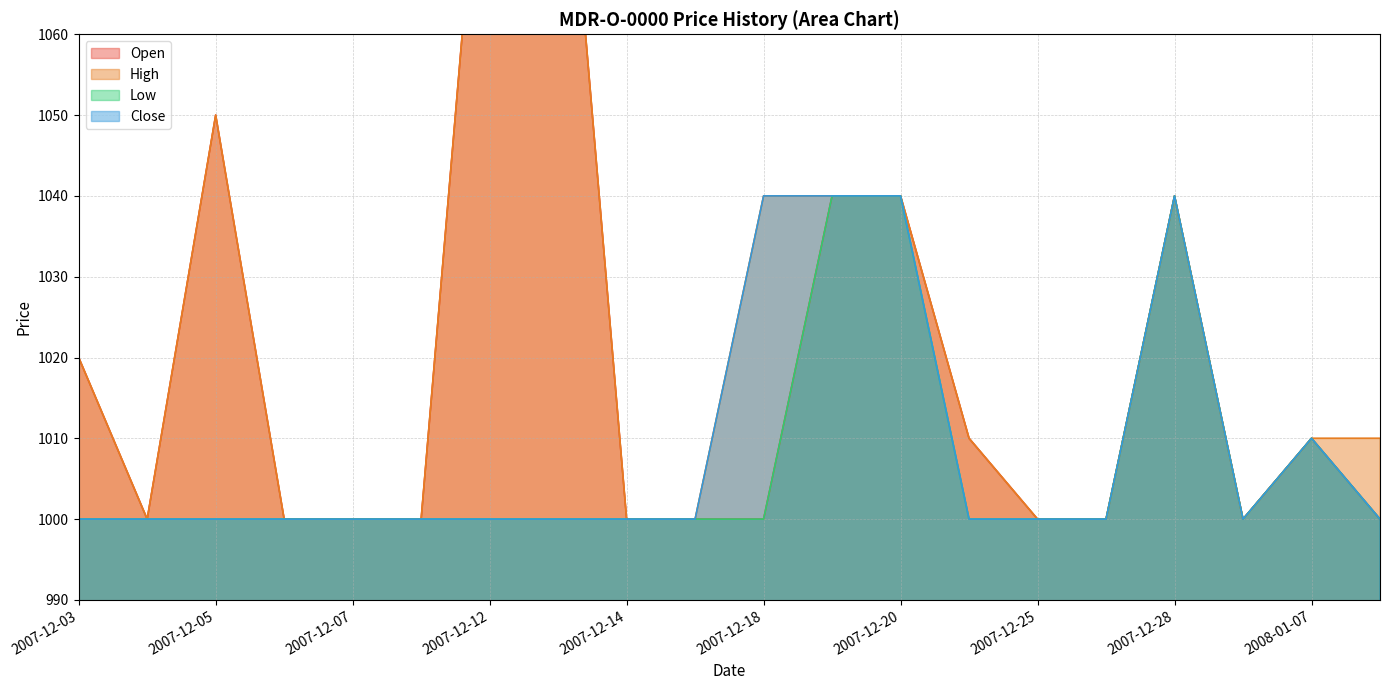

At which label does Low reach its minimum?

2007-12-03